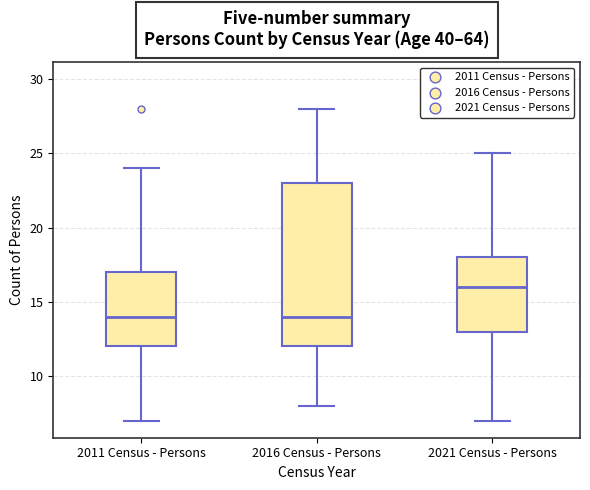

Which box is the tallest, from its lower edge to its upper edge?

2016 Census - Persons